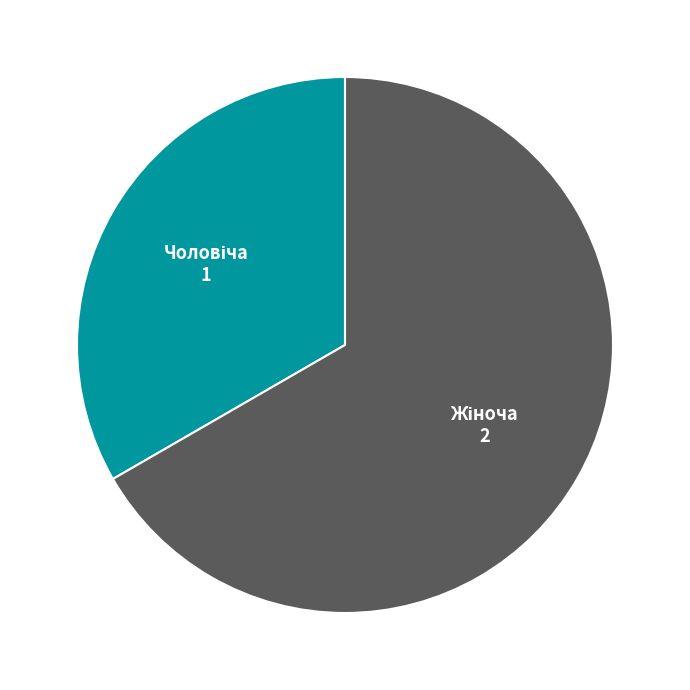

Does any single category account for the majority?

Yes